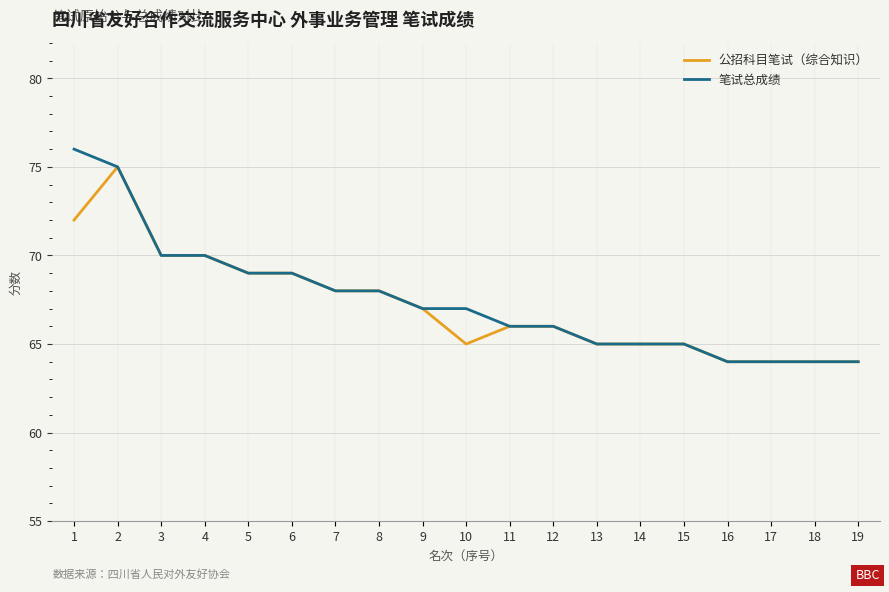

What is the smallest value displayed?

64